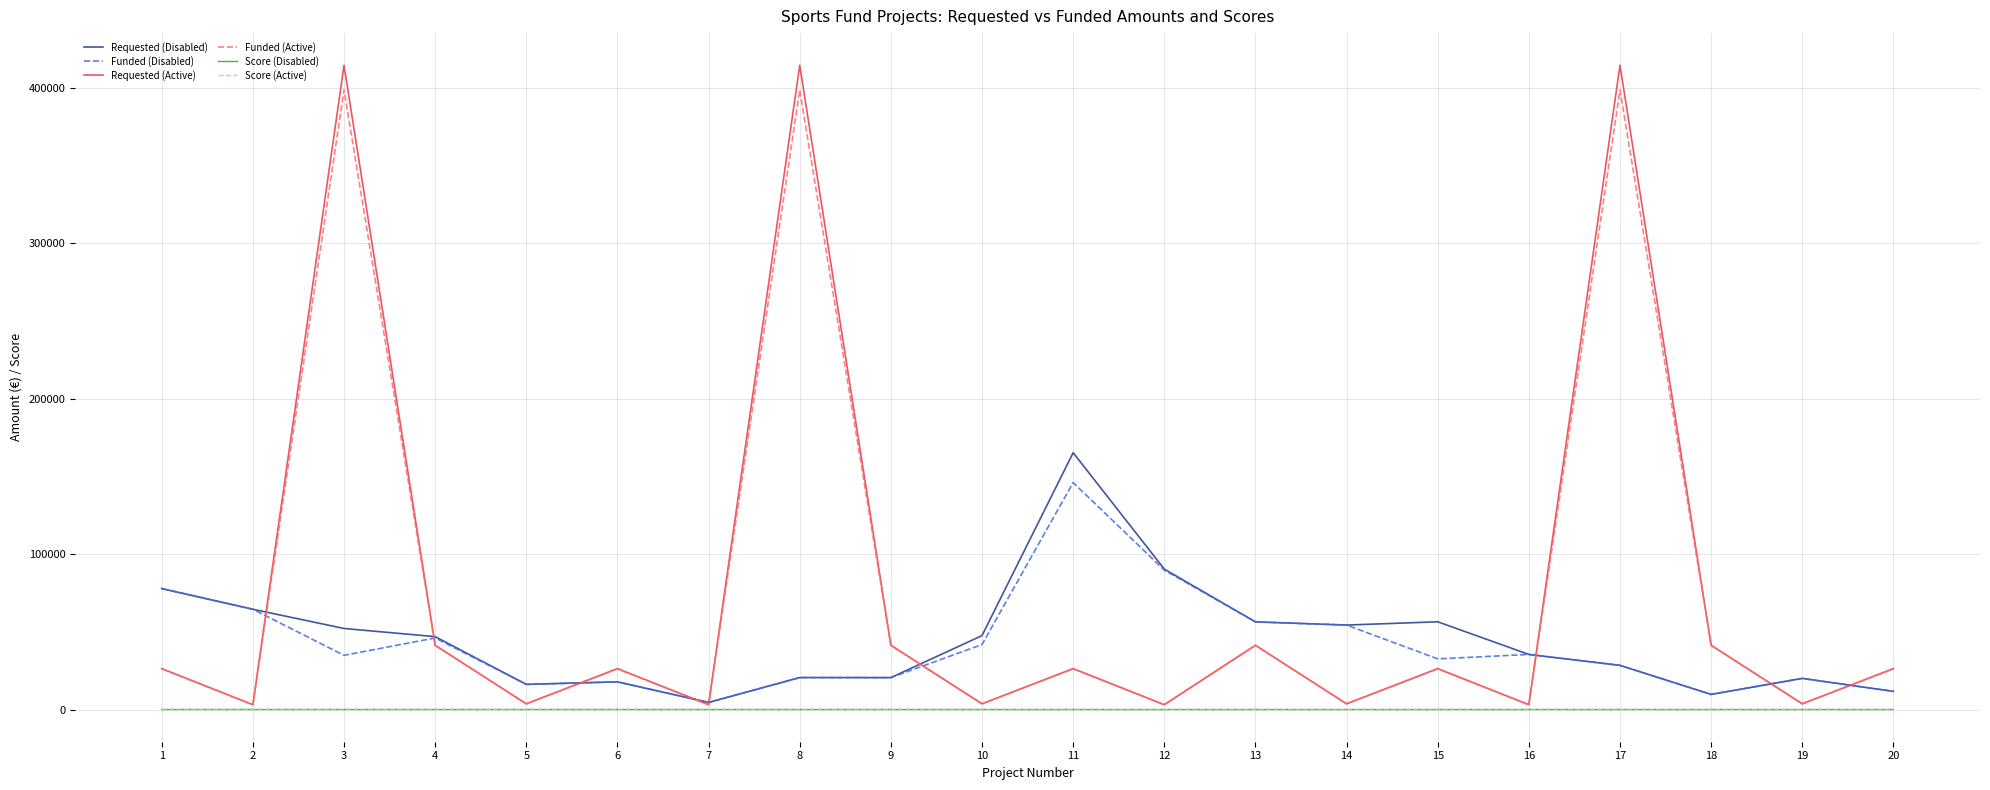

Which series has the largest range (max minus min)?

Requested (Active)